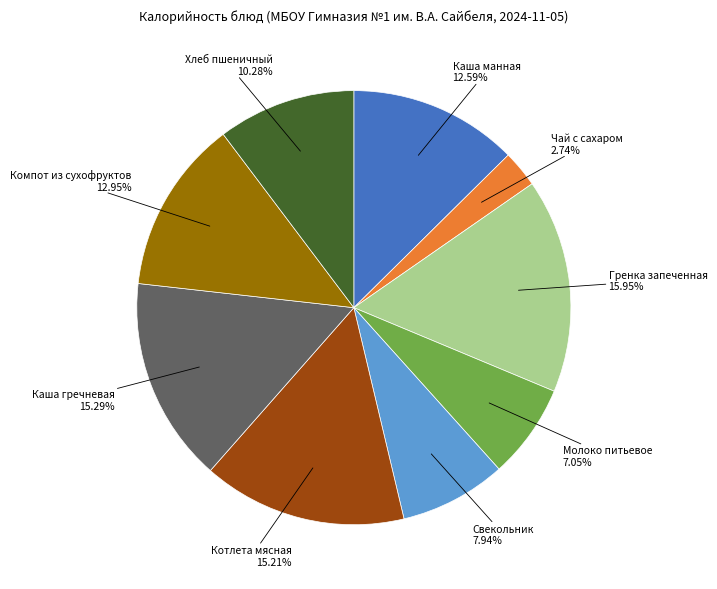

Count the number of slices in the pie.

9